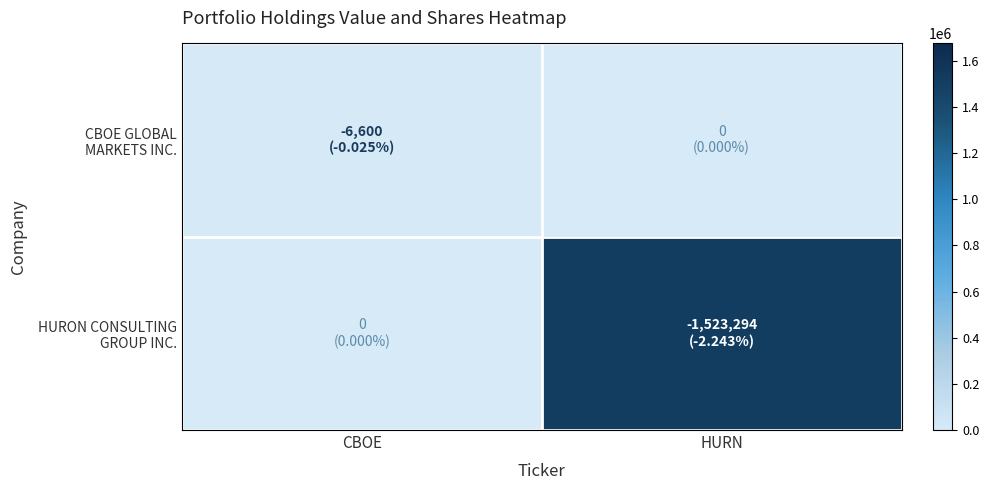

At which category is the sum across all series the highest?

HURN